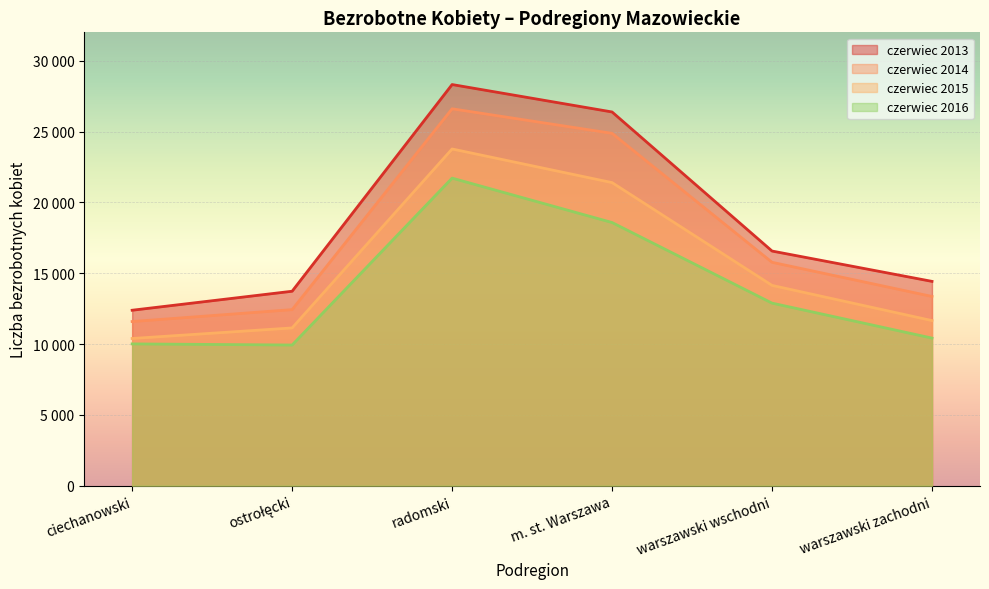

Which category has the lowest value in the czerwiec 2015 series?

ciechanowski